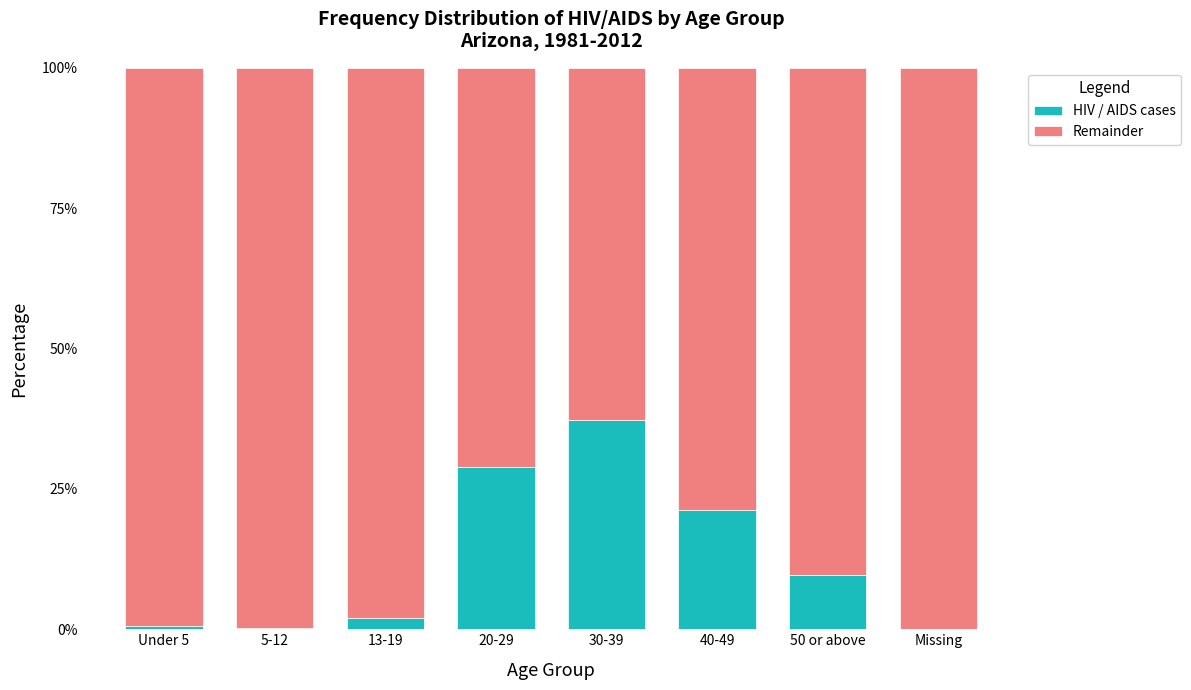

What is the highest value of the HIV / AIDS cases series?

37.3